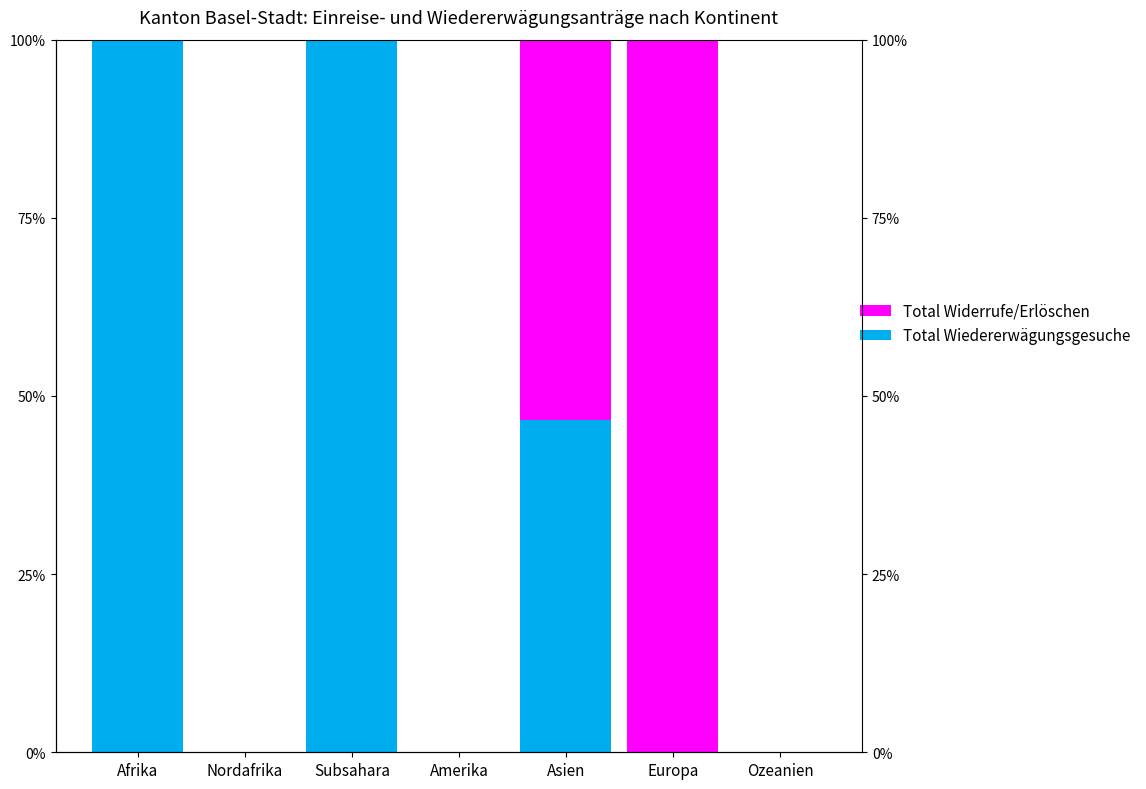

The Total Wiedererwägungsgesuche series shows 0.0 at Amerika. True or false?

True